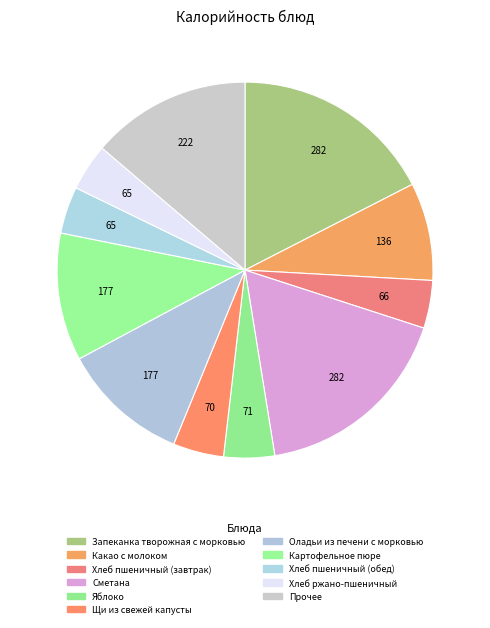

How many segments does this pie chart have?

11